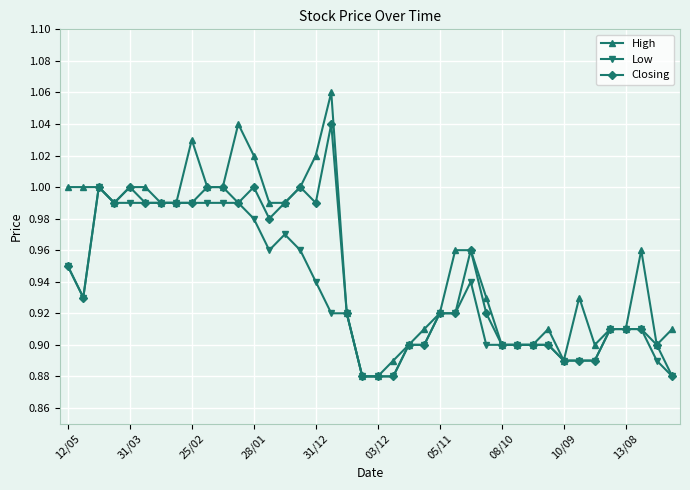

List the series in order of their overall mean, lowest first.

Low, Closing, High